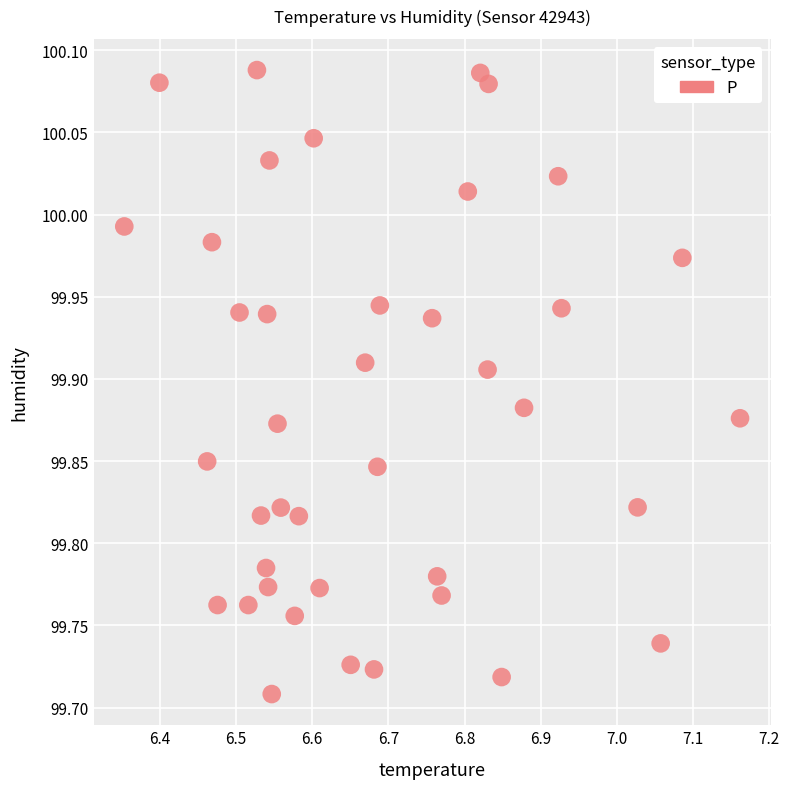

What is the range of X values (max minus min)?

0.8